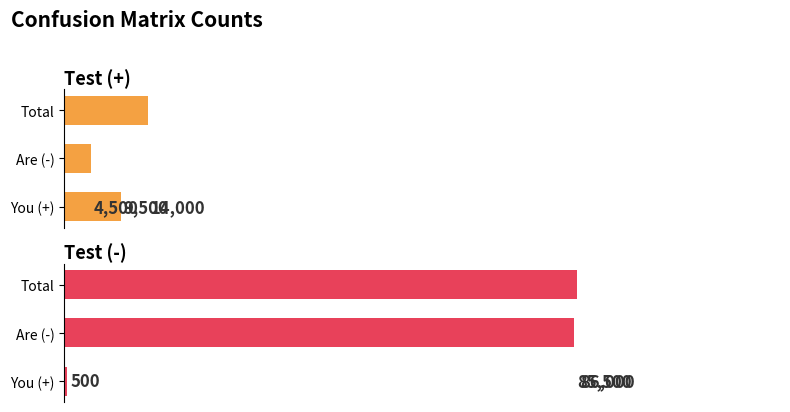

Between Total and Are (-), which is larger?

Total